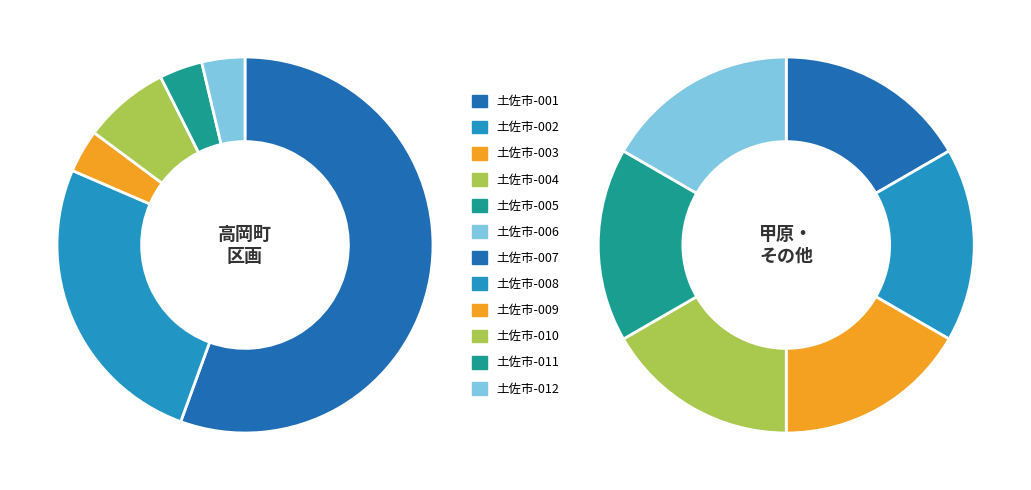

Rank the categories by value from highest to lowest.

土佐市-001, 土佐市-002, 土佐市-004, 土佐市-003, 土佐市-005, 土佐市-006, 土佐市-007, 土佐市-008, 土佐市-009, 土佐市-010, 土佐市-011, 土佐市-012